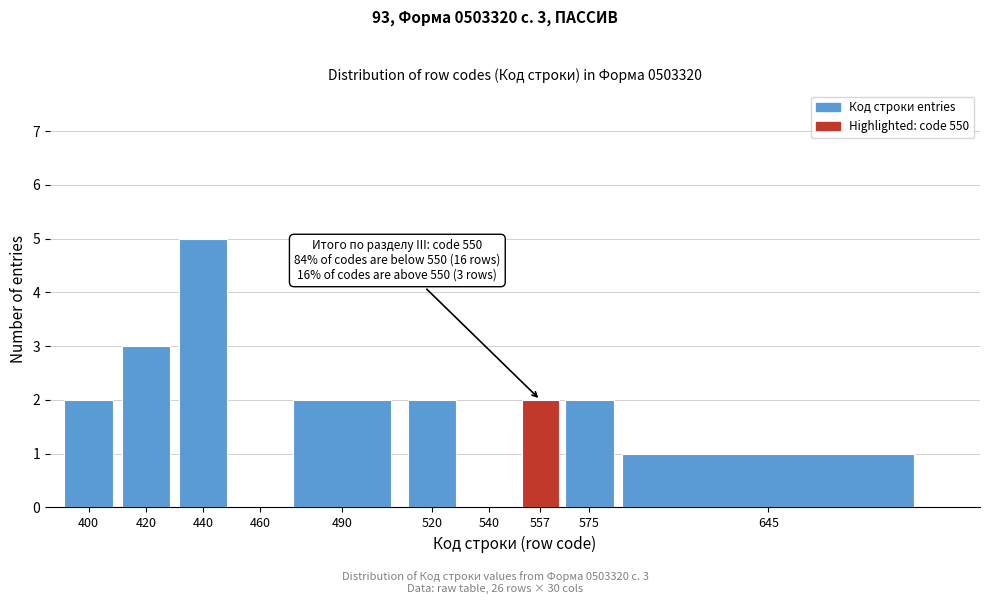

Reading left to right, list all the values displayed in this chart.

400=2	420=3	440=5	460=0	490=2	520=2	540=0	557=2	575=2	645=1